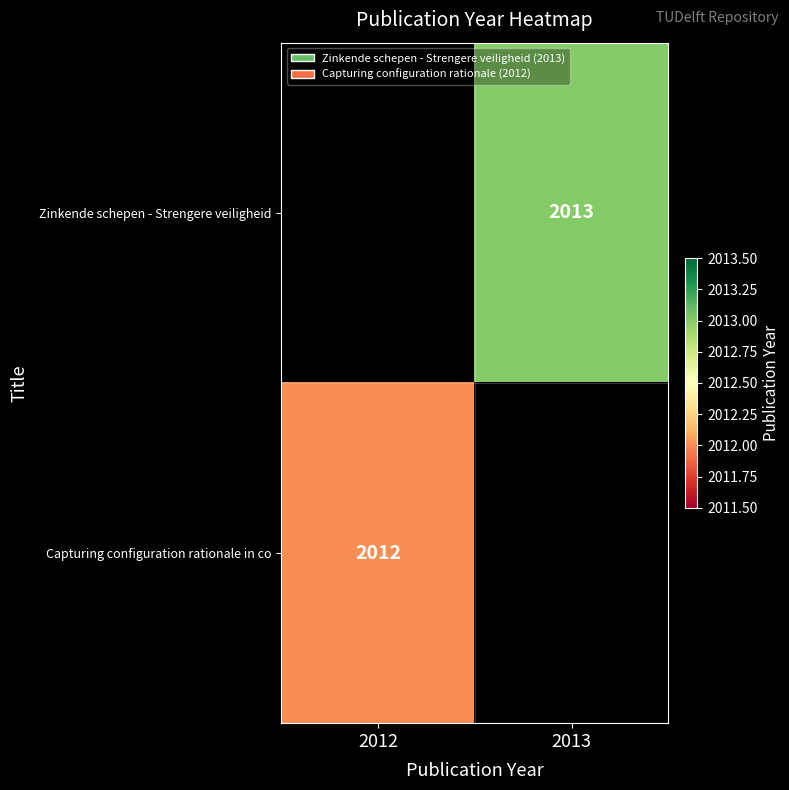

True or false: Capturing configuration rationale in co has a value of 2012 at 2012.

True